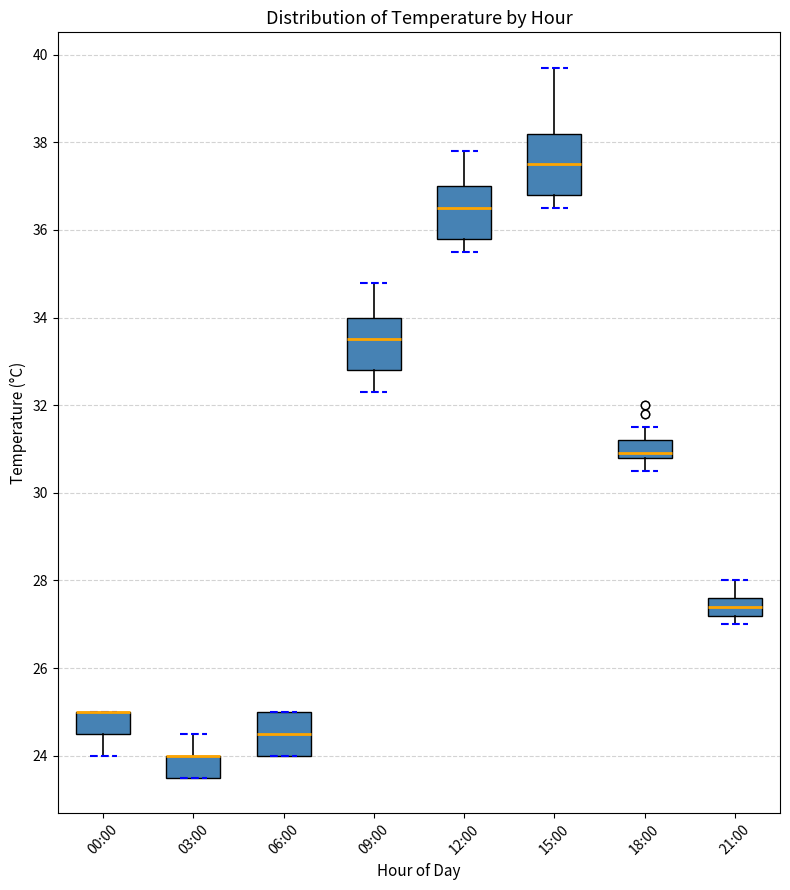

Reading left to right, transcribe this box plot: for each box, give where its median line is, the range the box spans, and where its two whiskers end, as read against the y-axis. The values are not printed on the chart, so give them approximately, as read against the axis.

00:00: median 25.0 (drawn on the box's upper edge), box 24.6 to 25.0, whiskers 24.0 to 25.0
03:00: median 24.0 (drawn on the box's upper edge), box 23.6 to 24.0, whiskers 23.6 to 24.6
06:00: median 24.6, box 24.0 to 25.0, whiskers 24.0 to 25.0
09:00: median 33.6, box 32.8 to 34.0, whiskers 32.4 to 34.8
12:00: median 36.6, box 35.8 to 37.0, whiskers 35.6 to 37.8
15:00: median 37.6, box 36.8 to 38.2, whiskers 36.6 to 39.8
18:00: median 31.0, box 30.8 to 31.2, whiskers 30.6 to 31.6
21:00: median 27.4, box 27.2 to 27.6, whiskers 27.0 to 28.0